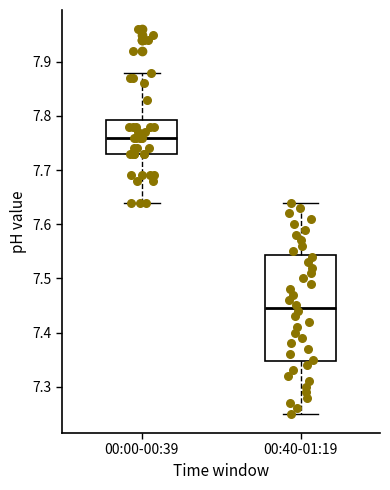

Comparing the boxes themselves (not the whiskers), which one is the tallest?

00:40-01:19